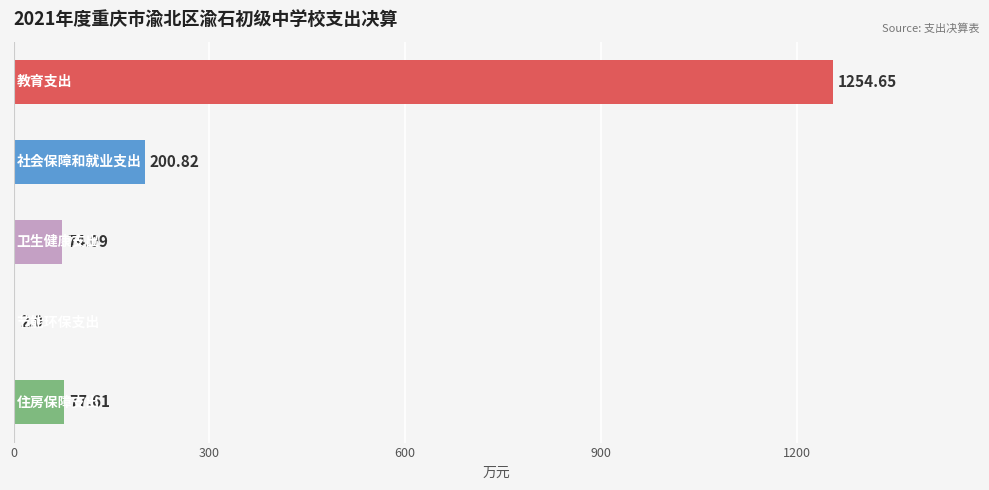

What is the sum of all values?

1609.2